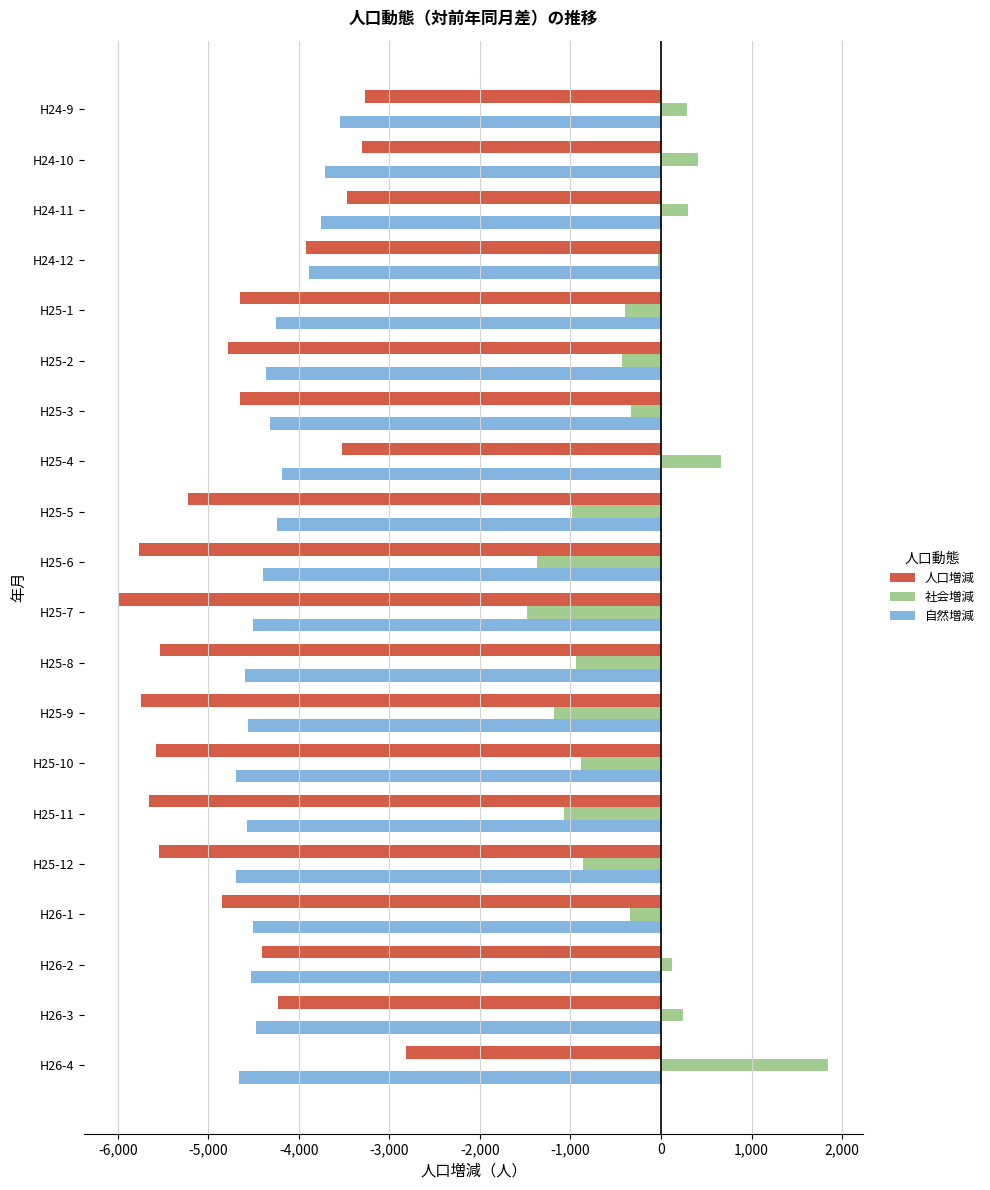

Which series has the largest range (max minus min)?

社会増減